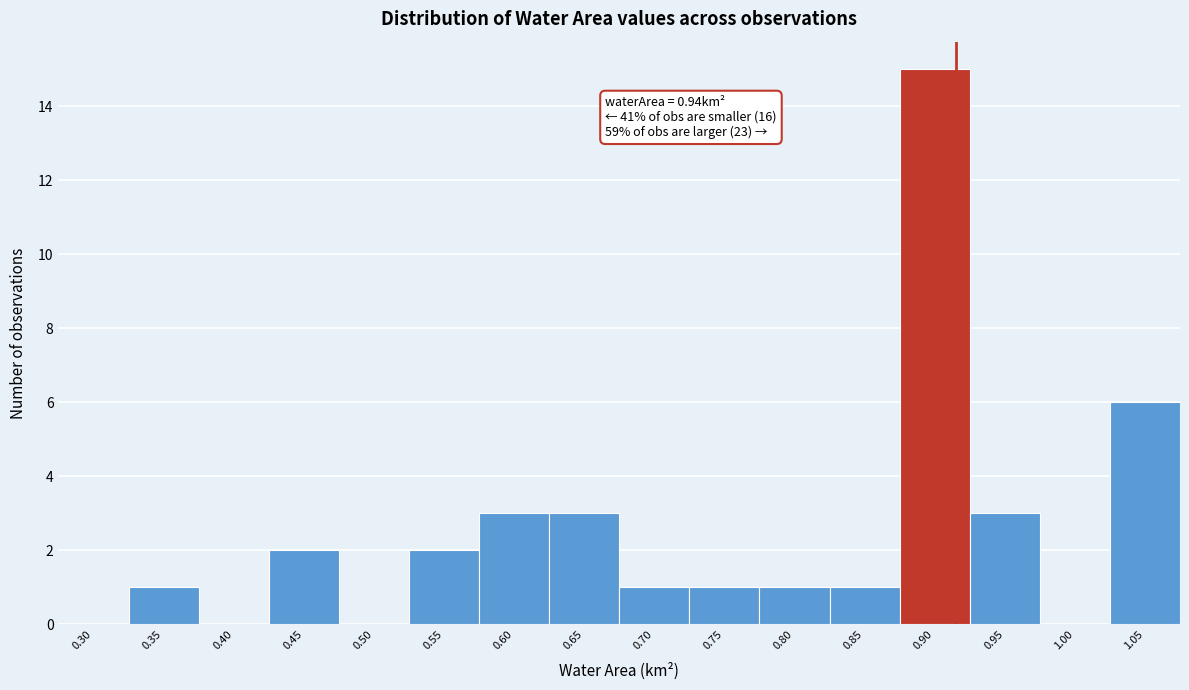

Reading right to left, list all the values displayed in this chart.

1.05=6	1.00=0	0.95=3	0.90=15	0.85=1	0.80=1	0.75=1	0.70=1	0.65=3	0.60=3	0.55=2	0.50=0	0.45=2	0.40=0	0.35=1	0.30=0